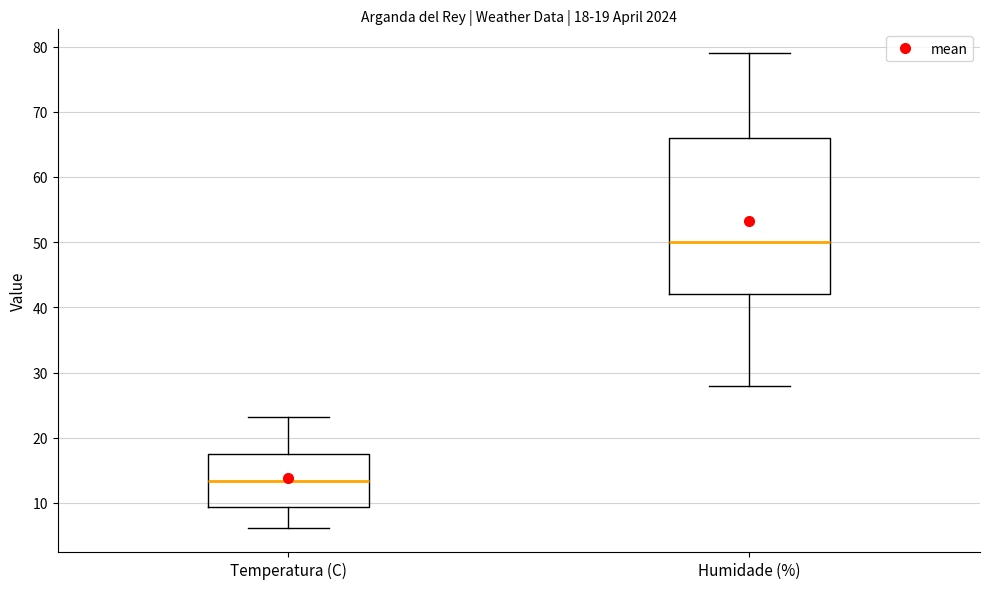

Which box has the lowest median line?

Temperatura (C)